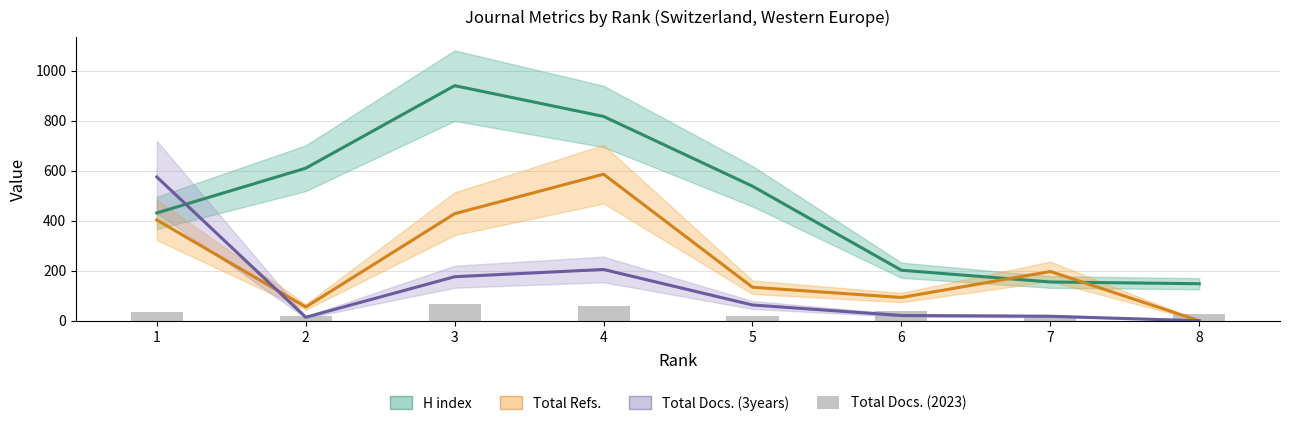

What is the maximum value shown in the chart?

940